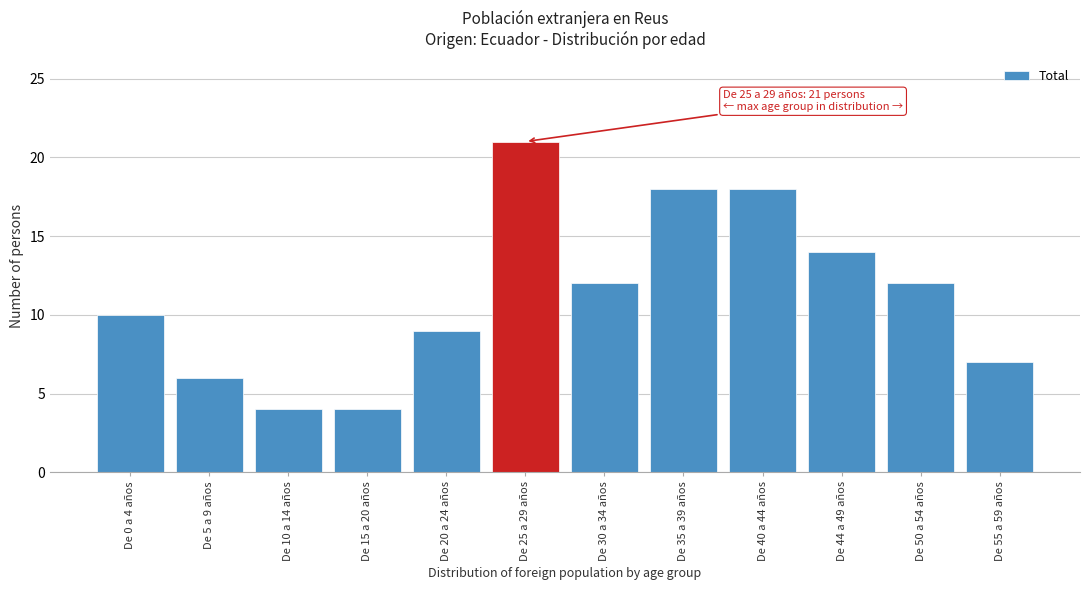

Reading right to left, extract all data points from this chart.

De 55 a 59 años=7	De 50 a 54 años=12	De 44 a 49 años=14	De 40 a 44 años=18	De 35 a 39 años=18	De 30 a 34 años=12	De 25 a 29 años=21	De 20 a 24 años=9	De 15 a 20 años=4	De 10 a 14 años=4	De 5 a 9 años=6	De 0 a 4 años=10